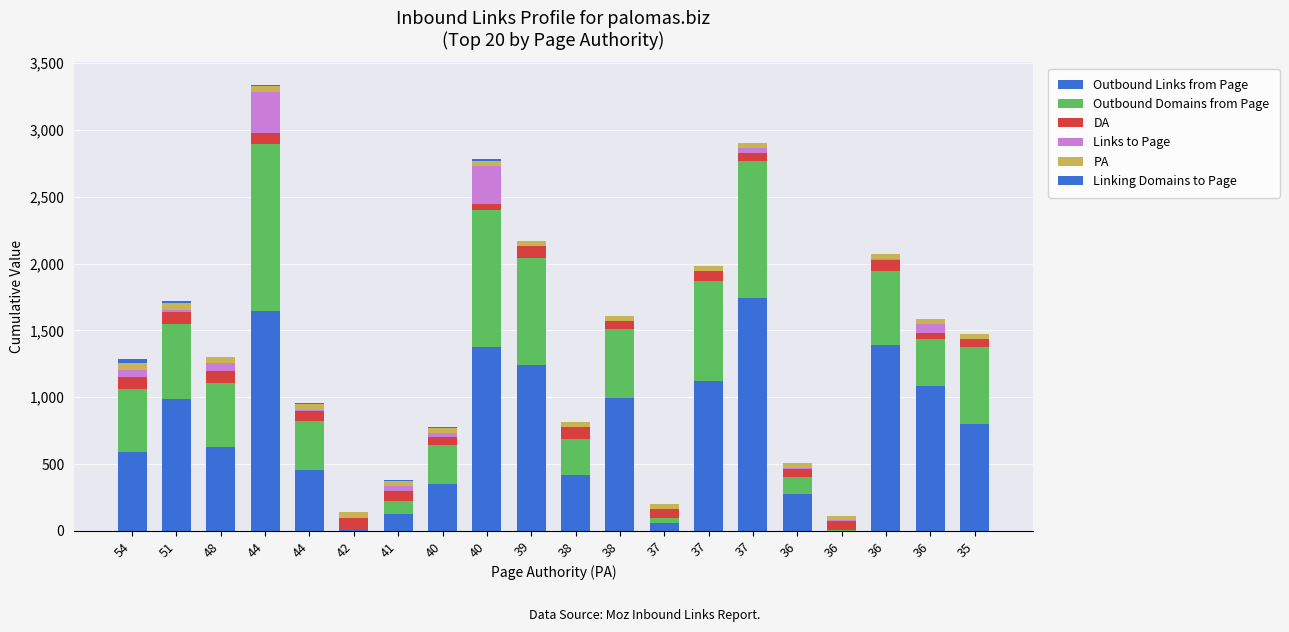

Does the chart contain stacked bars?

Yes